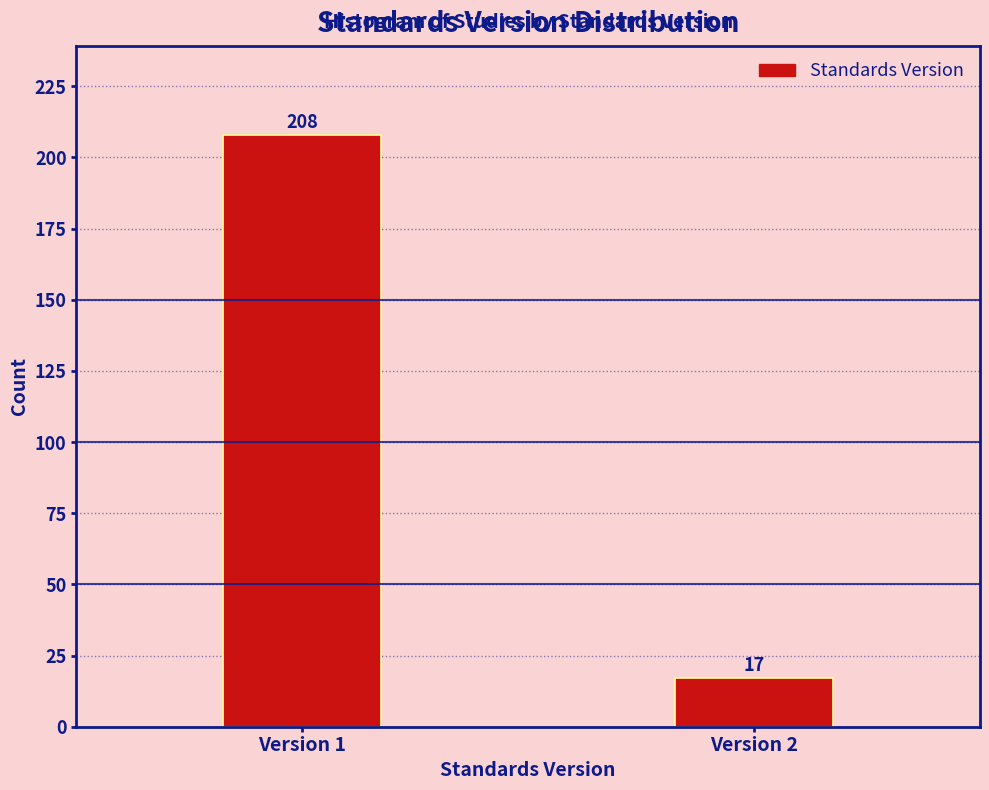

Reading right to left, what are all the values shown in this chart?

17	208